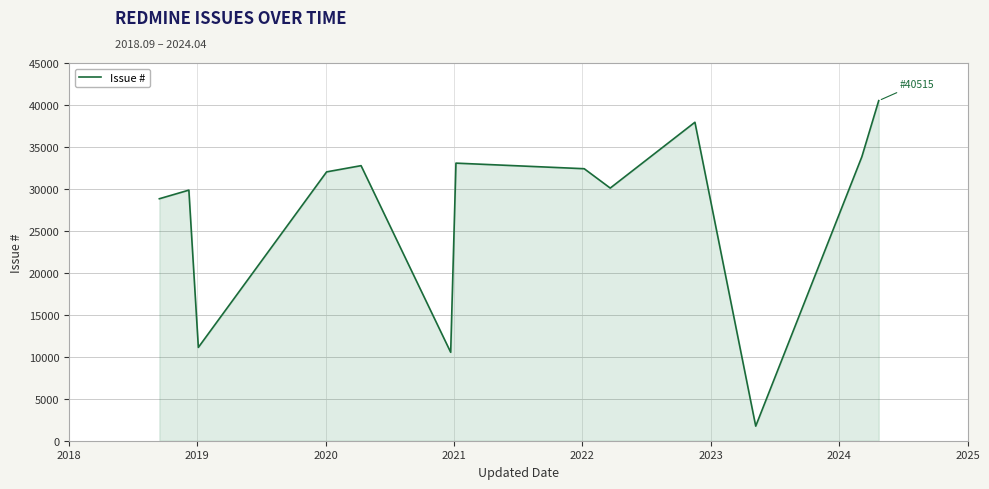

What is the smallest value displayed?

1739